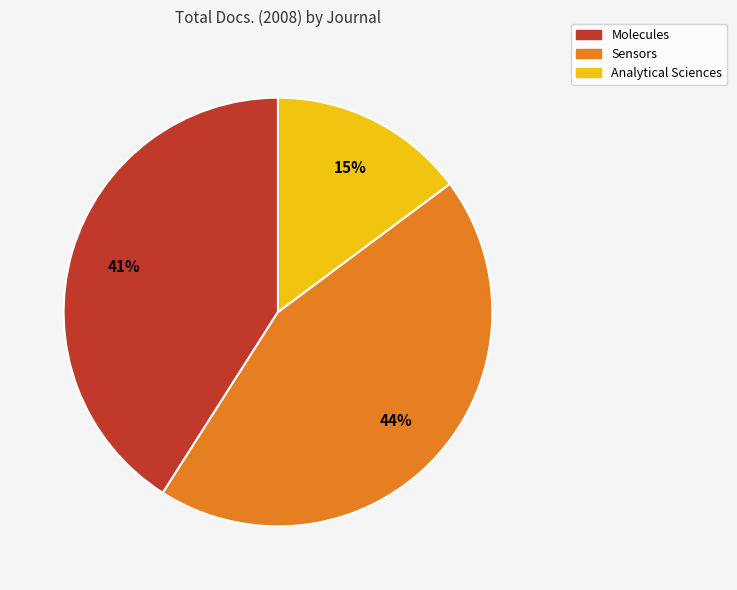

Which slice is the largest?

Sensors